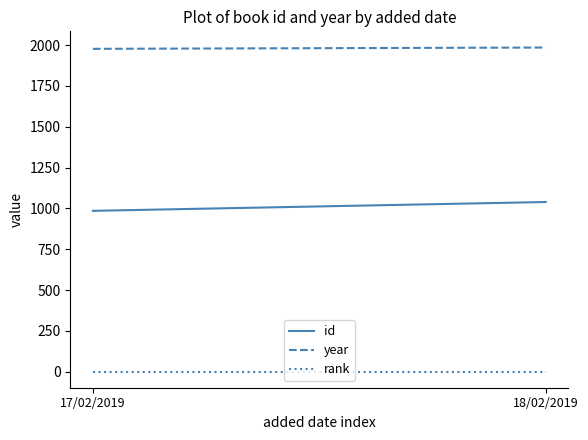

Between 17/02/2019 and 18/02/2019, which series saw the biggest shift?

id